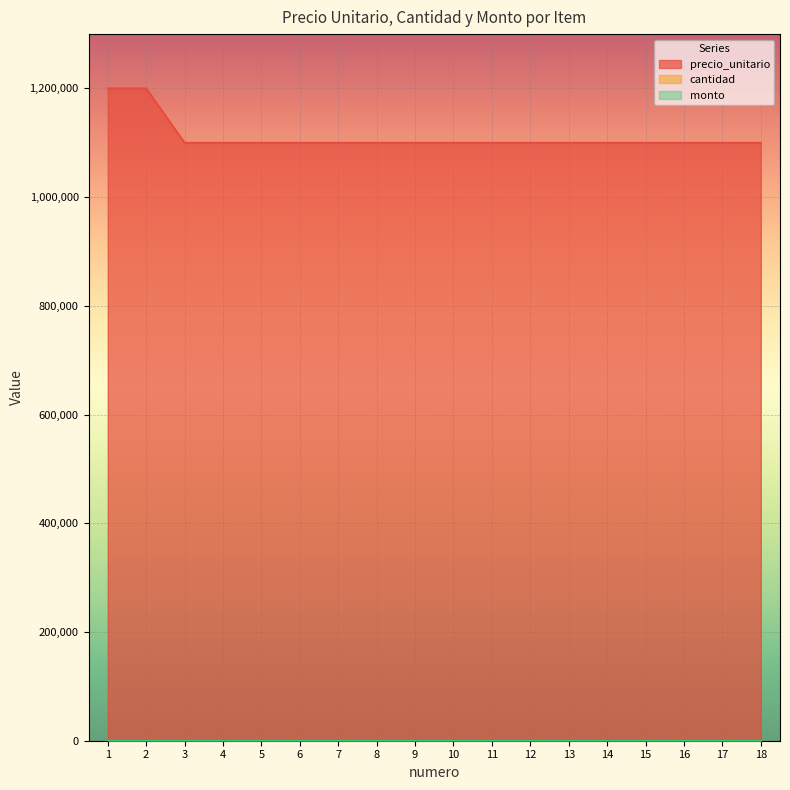

What is the difference between the second highest and second lowest values in the precio_unitario series?

100000